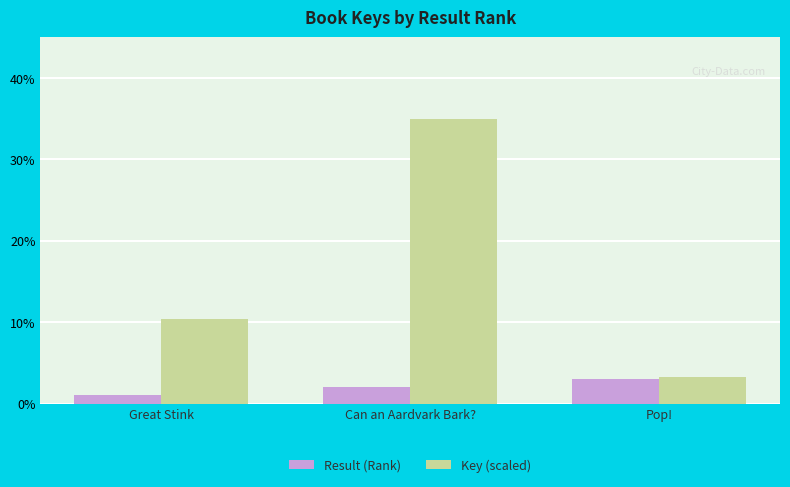

How many bars are there in total?

6